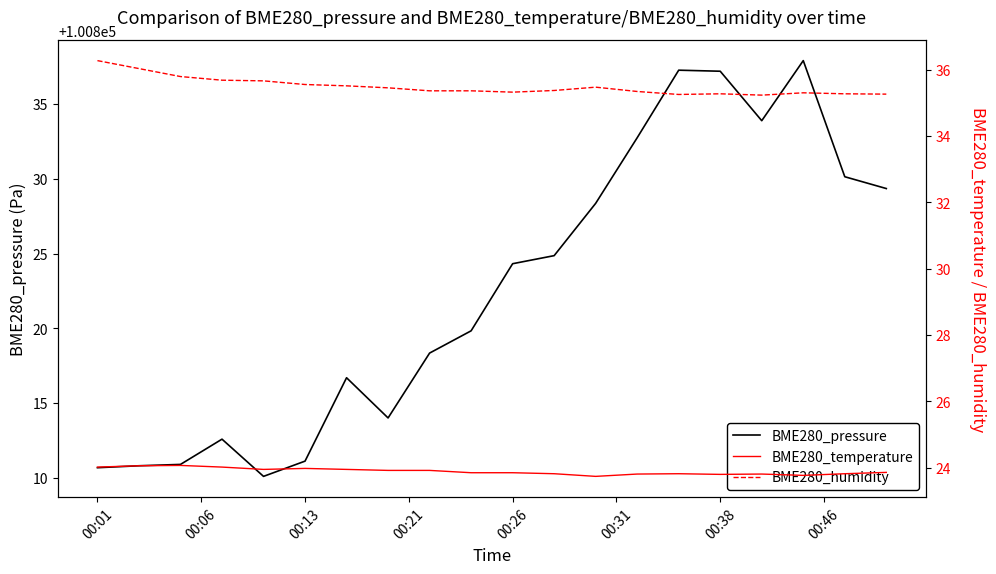

How many lines are shown in the chart?

3